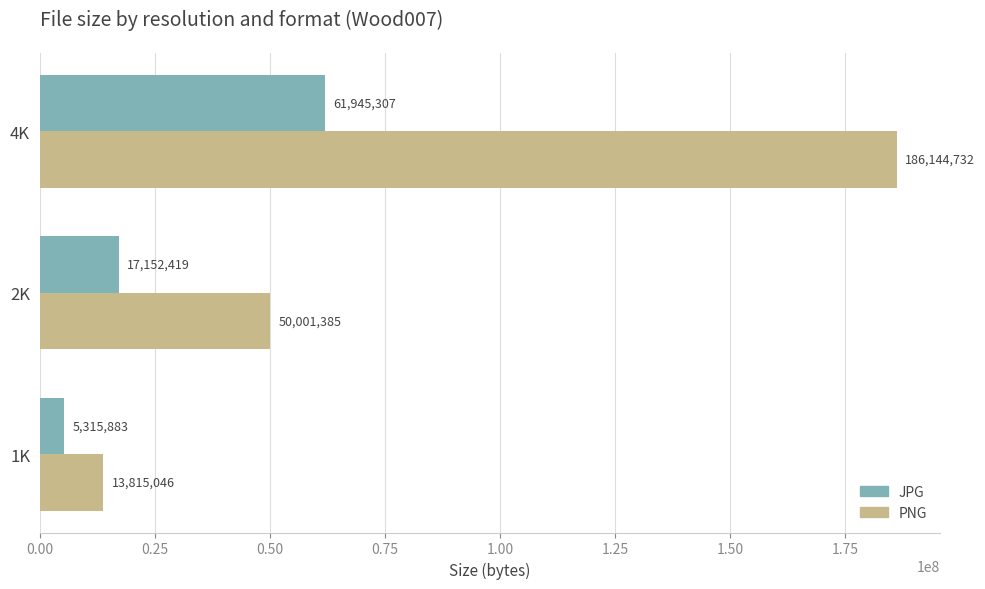

At which label is PNG closest to 99979889?

2K